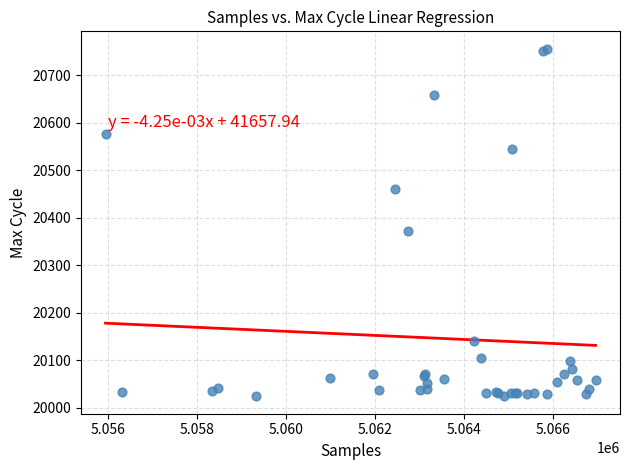

What Y value in the scatter plot is closest to 20390?

20373